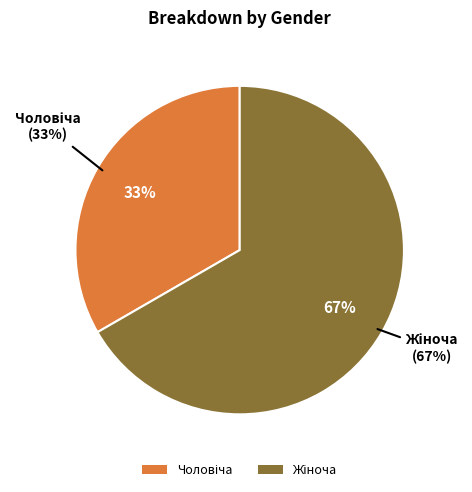

Is the sum of Жіноча and Чоловіча greater than half?

Yes